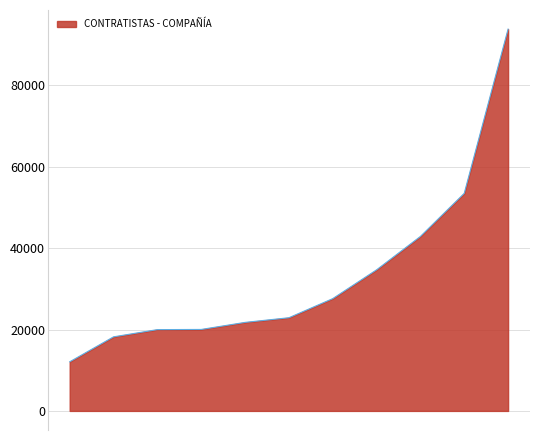

Does the chart display data point markers on the line(s)?

No